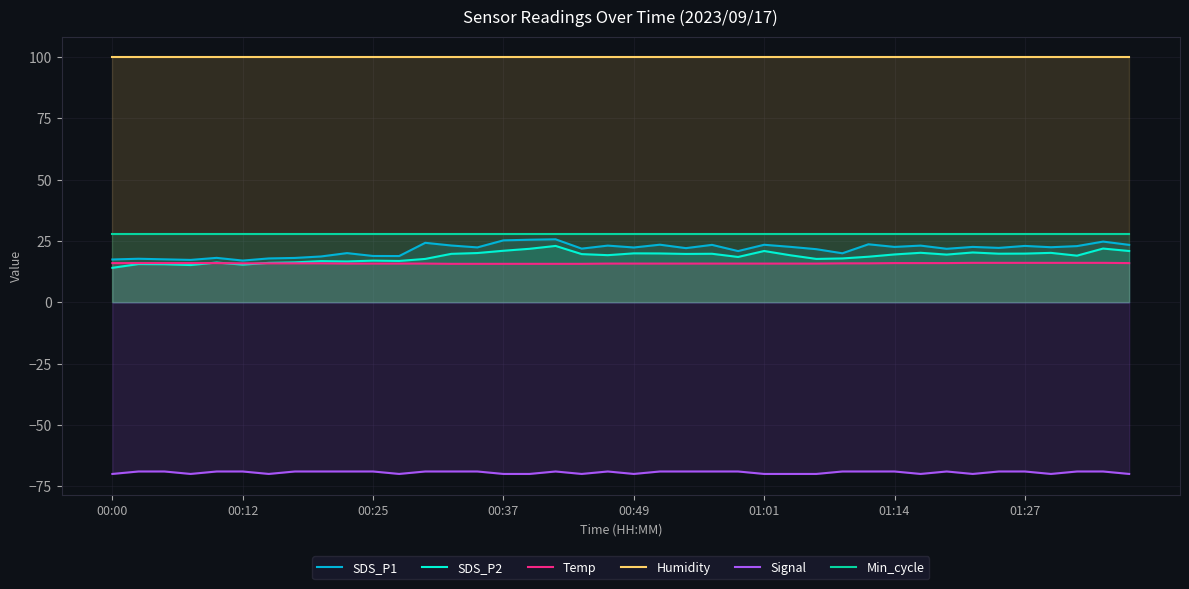

At which category is the sum across all series the highest?

17